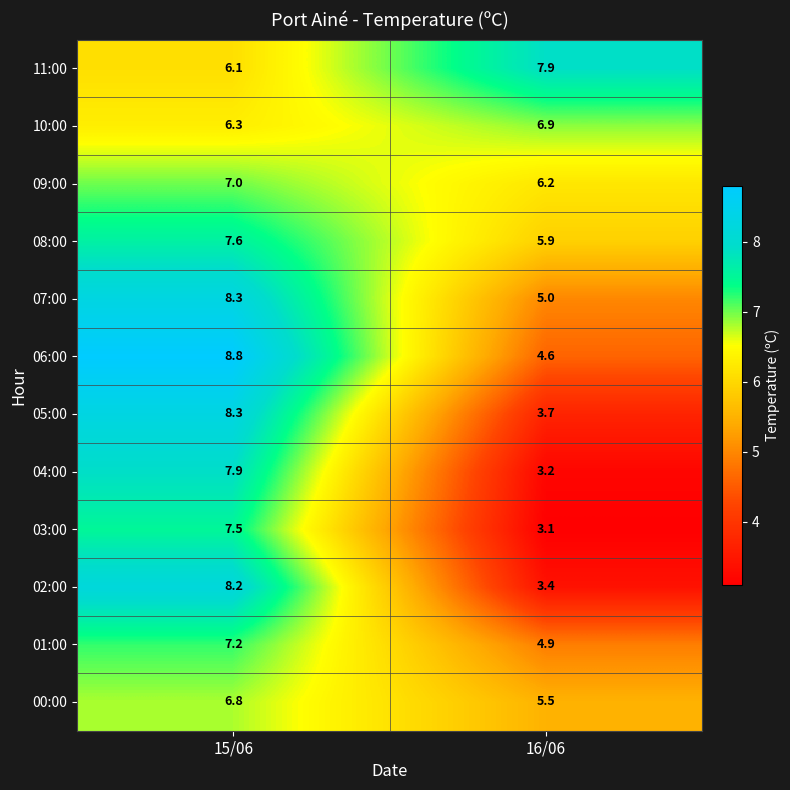

What is the difference between the 11:00 values at 16/06 and 15/06?

1.8